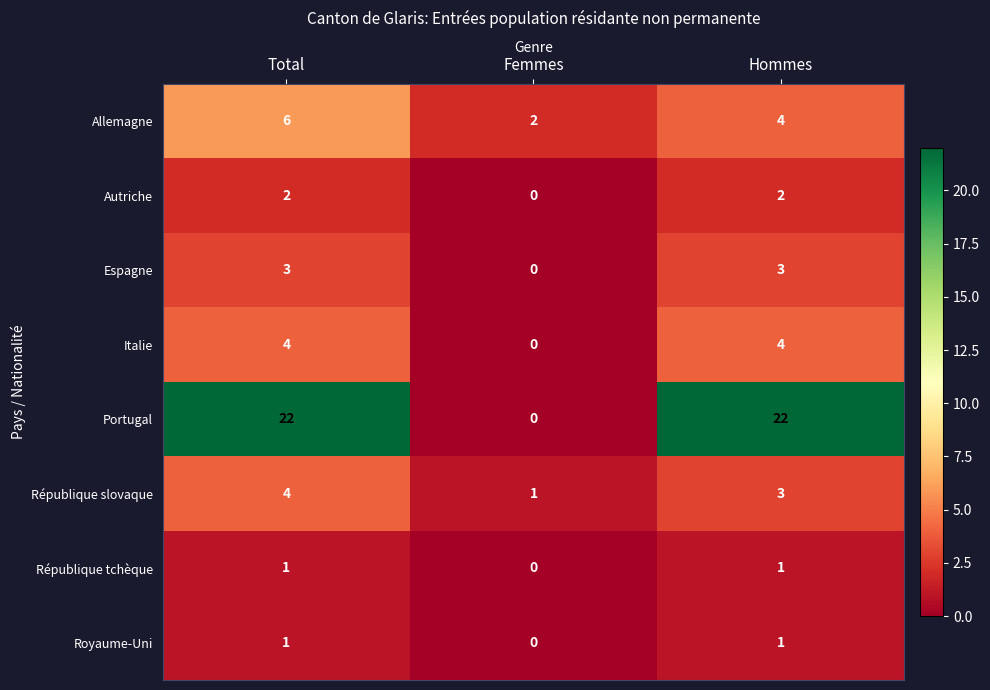

Count the Allemagne values in the range 2 to 6.

3